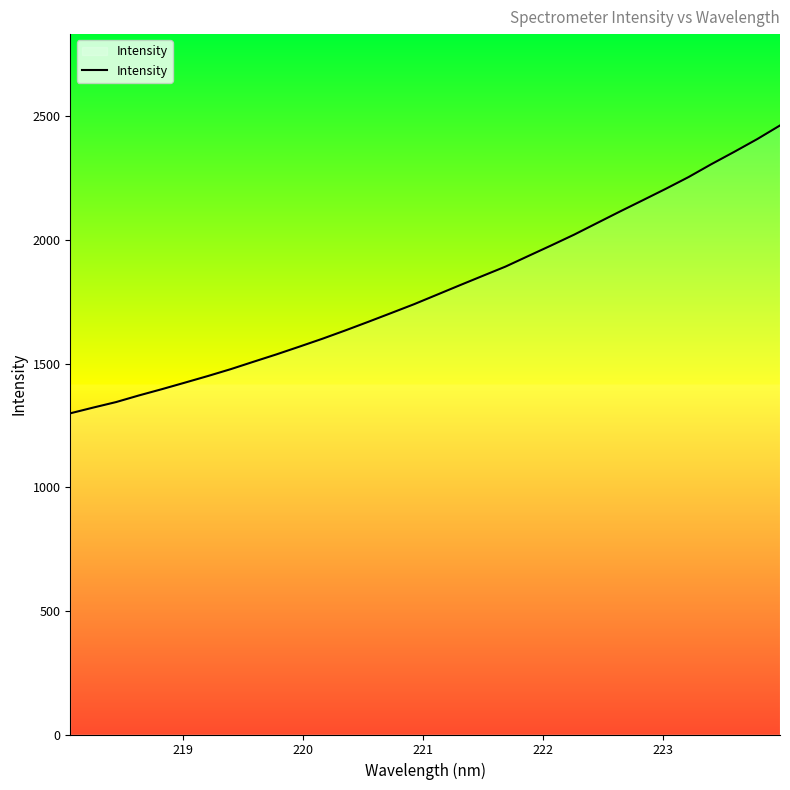

What is the greatest value displayed?

2462.5